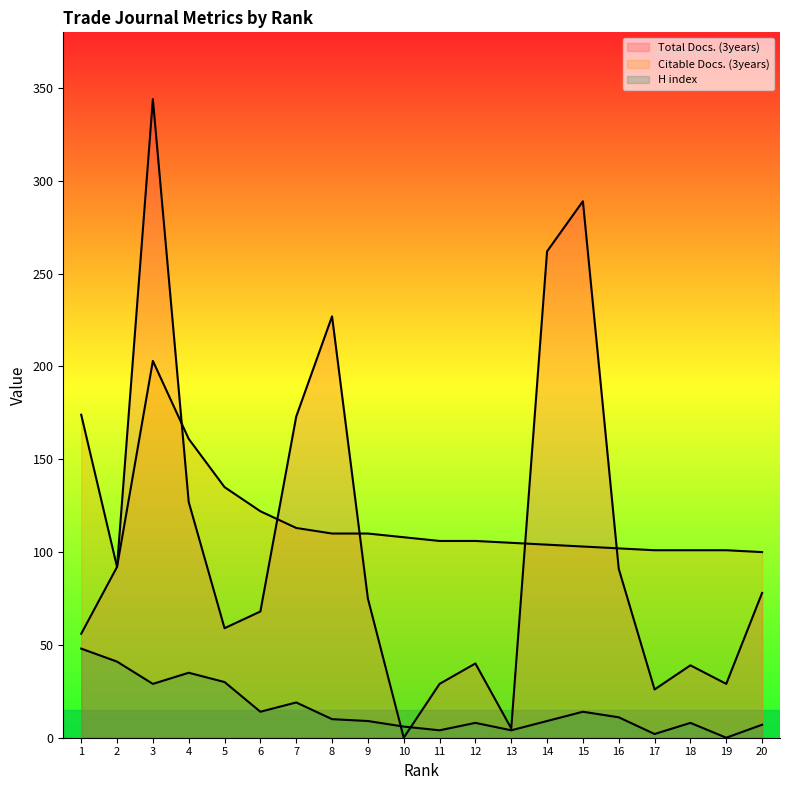

How many values in the Total Docs. (3years) series are below 75?

10